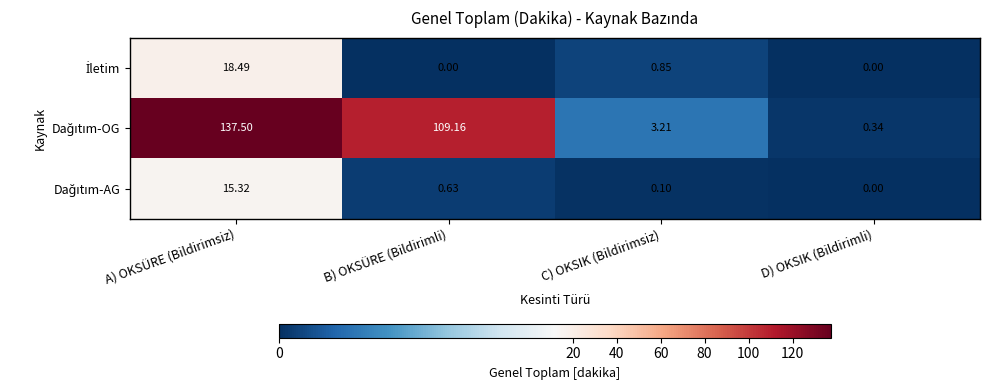

At which category is the sum across all series the highest?

A) OKSÜRE (Bildirimsiz)